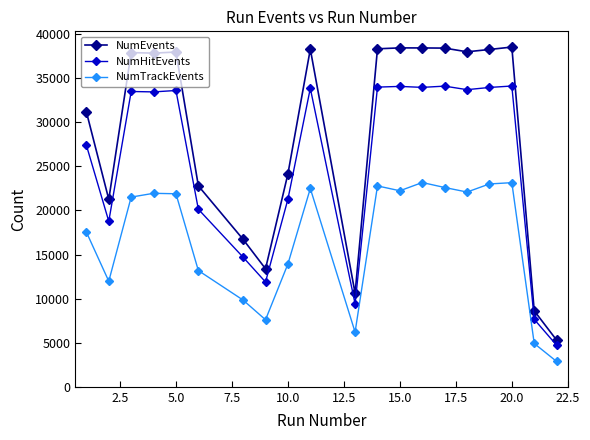

What is the value of the NumHitEvents point at the 16th from the left?

33697